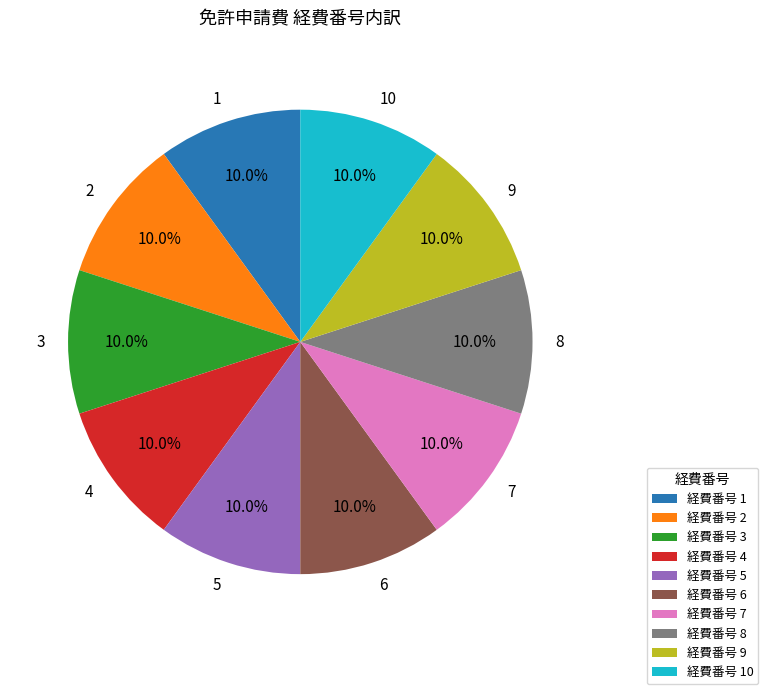

What percentage is the 8 slice, to the nearest percent?

10%